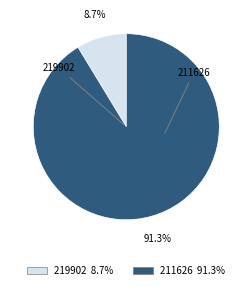

What percentage is the 211626 slice, to the nearest percent?

91%